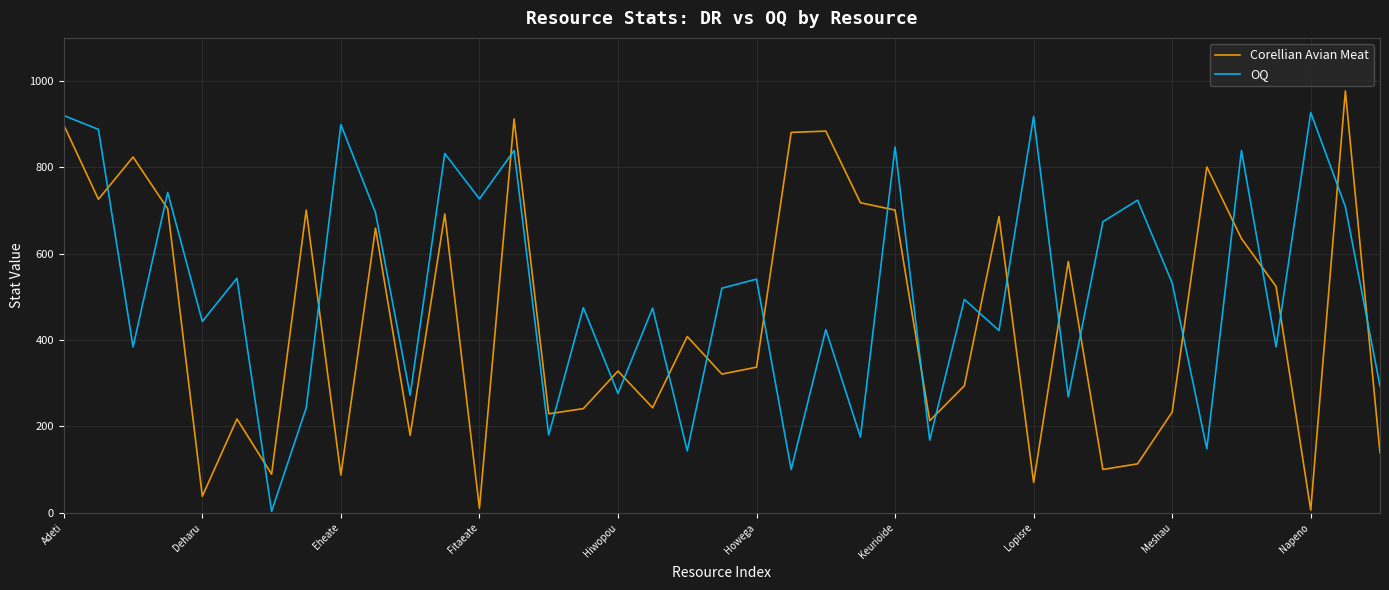

Rank the series by their average value, from lowest to highest.

Corellian Avian Meat, OQ